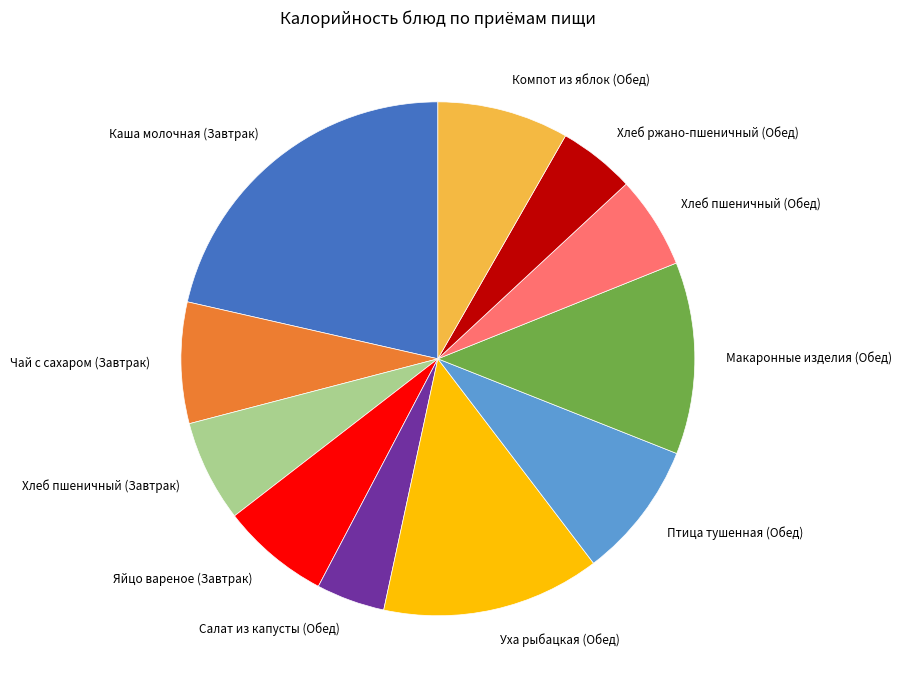

Between Чай с сахаром (Завтрак) and Птица тушенная (Обед), which is larger?

Птица тушенная (Обед)